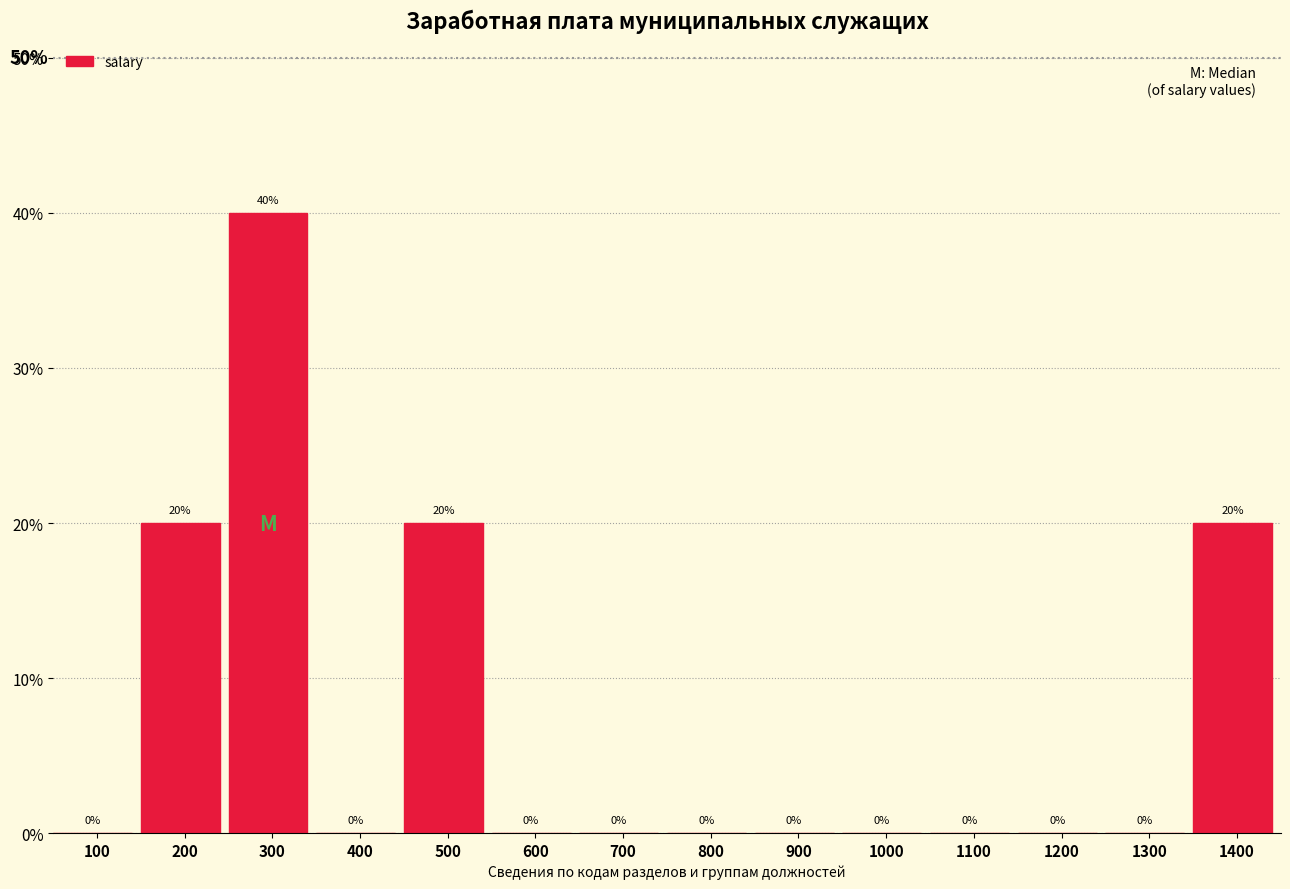

Reading left to right, what are all the values shown in this chart?

100=0	200=20	300=40	400=0	500=20	600=0	700=0	800=0	900=0	1000=0	1100=0	1200=0	1300=0	1400=20